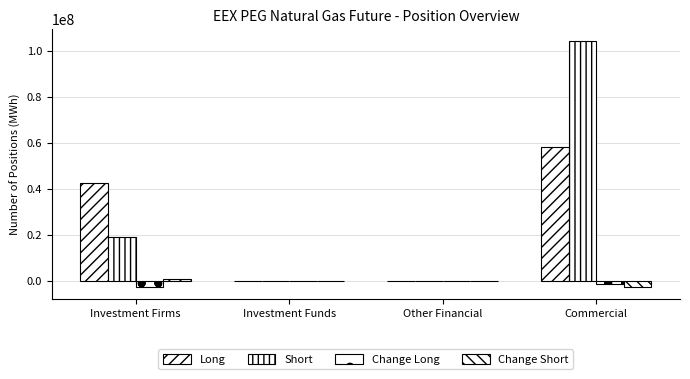

Does the chart contain stacked bars?

No